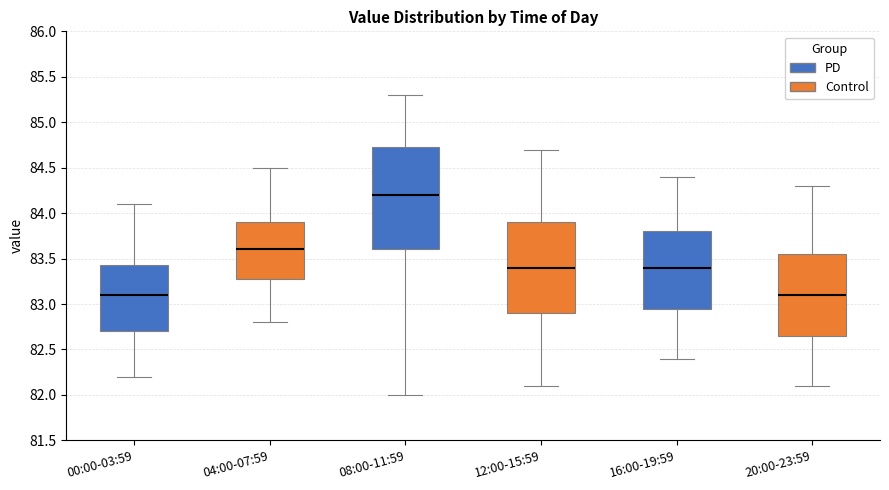

Comparing the boxes themselves (not the whiskers), which one is the tallest?

08:00-11:59